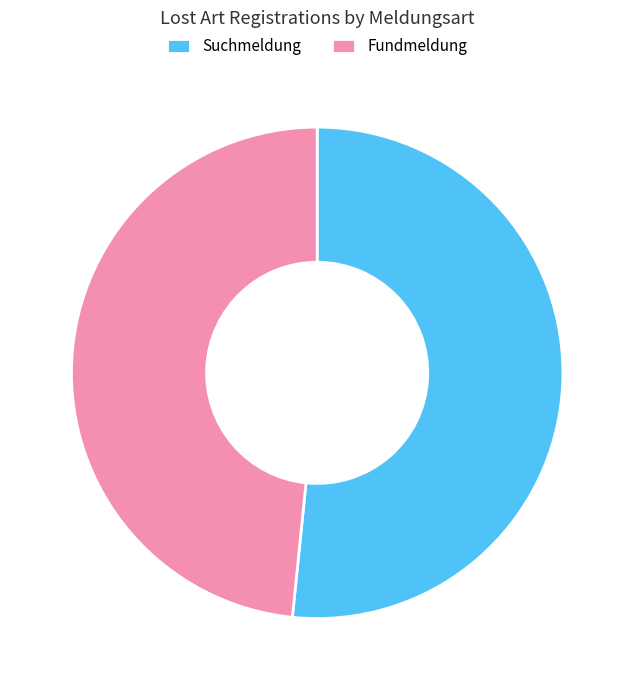

Count the number of slices in the pie.

2